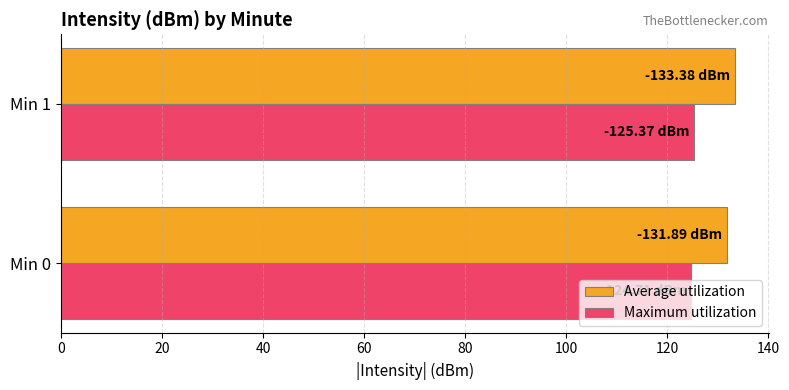

Which series has the largest total across all categories?

Average utilization